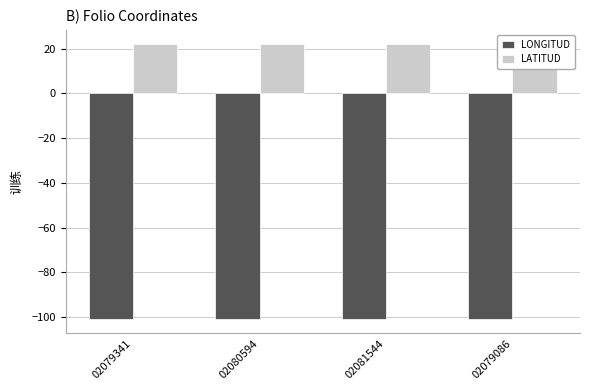

What is the total value across all series at 02080594?

-78.8